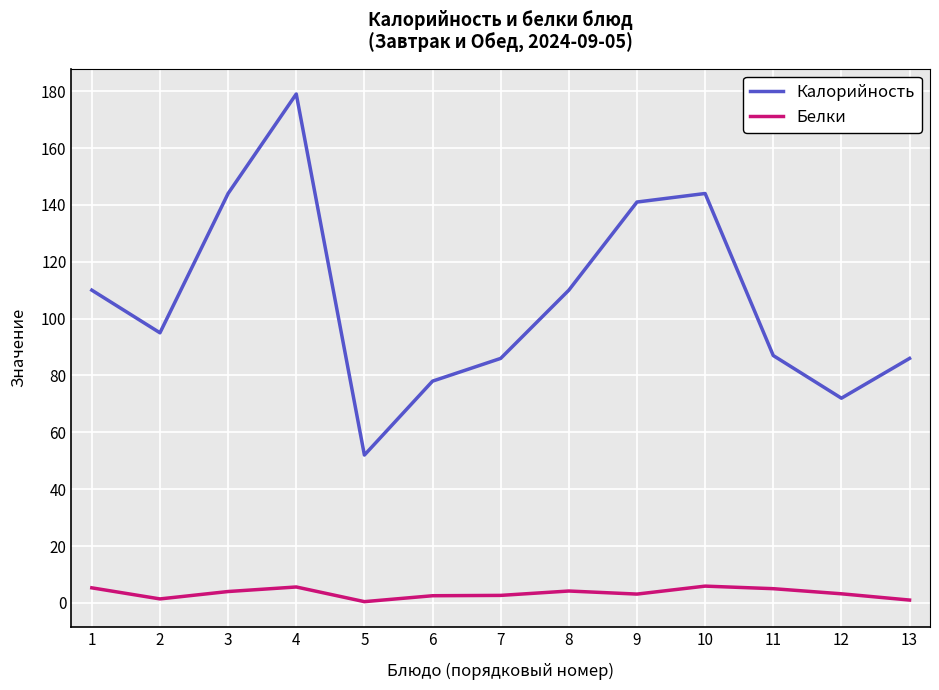

How many lines are shown in the chart?

2